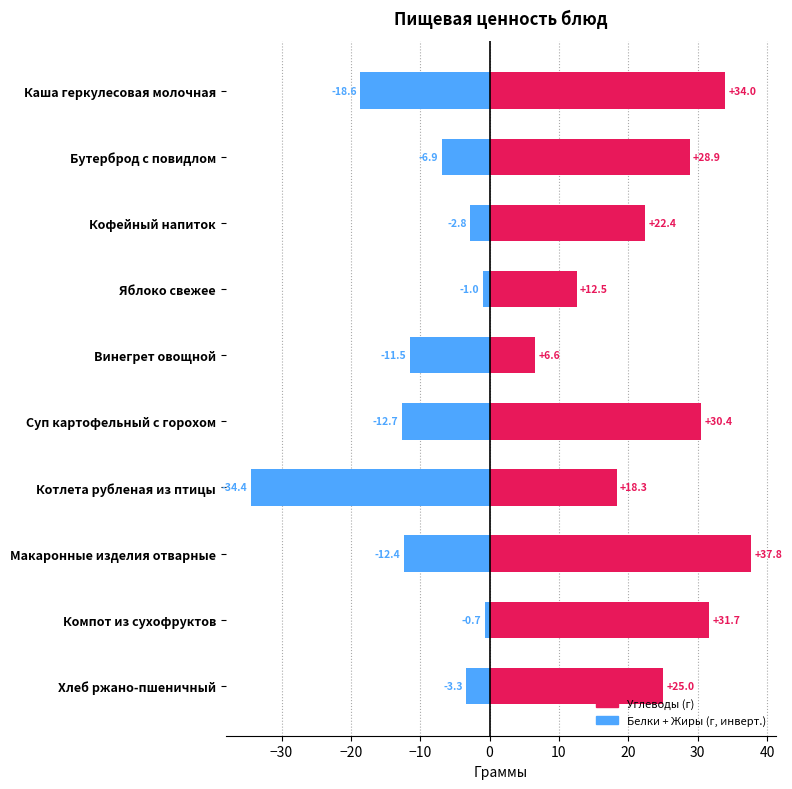

What is the lowest value of the Углеводы series?

6.6